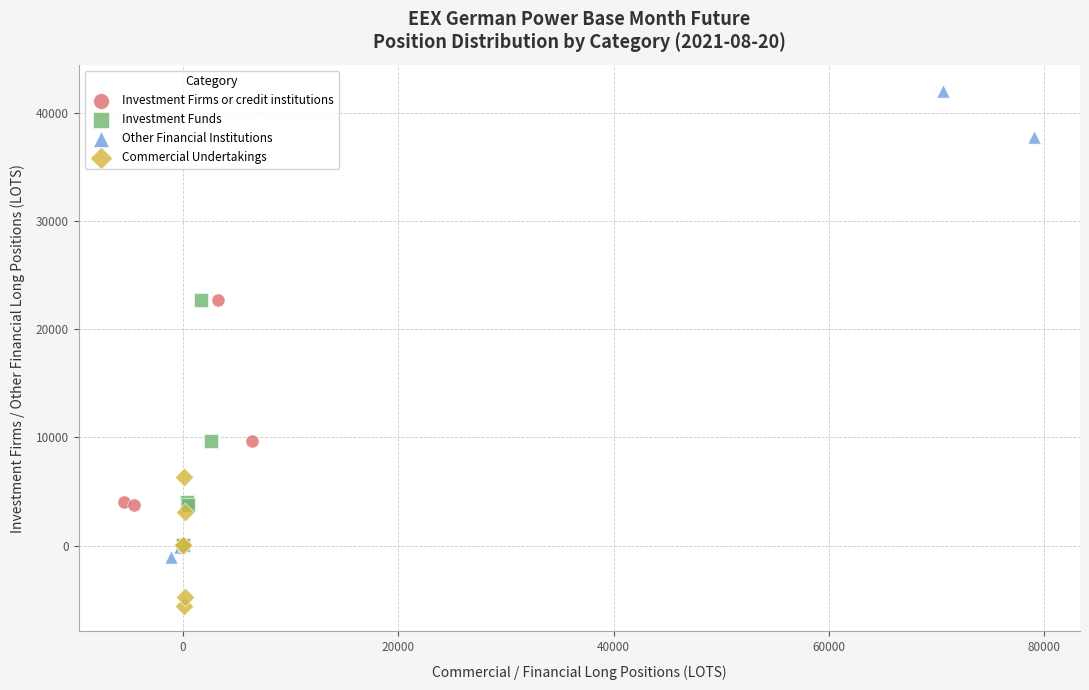

Which series contains the highest Y value?

Other Financial Institutions